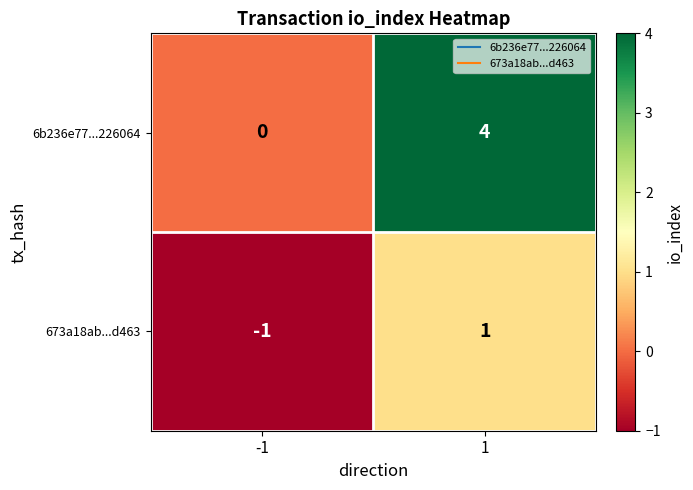

What is the minimum value shown in the chart?

-1